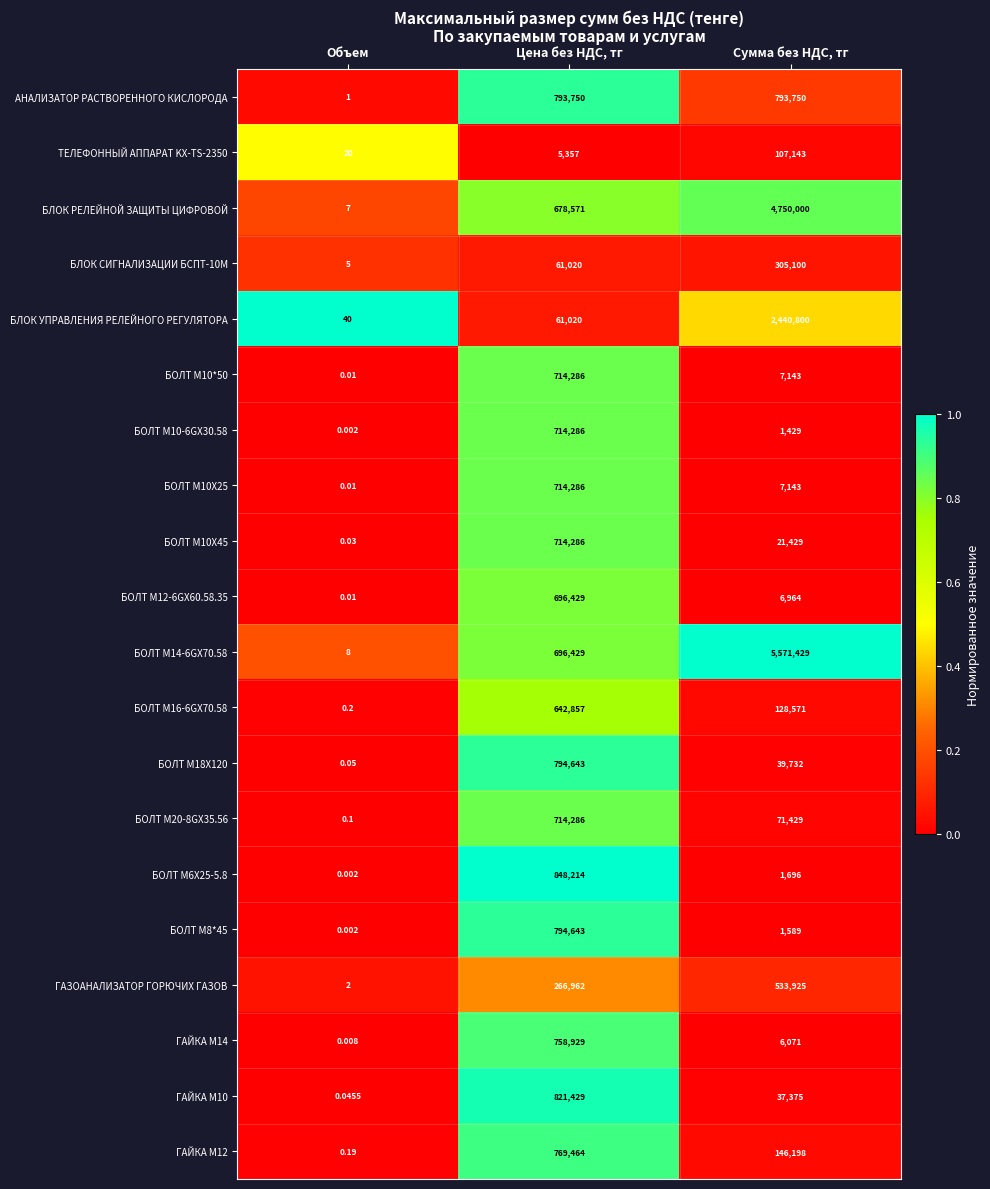

At which category is the sum across all series the highest?

Сумма без НДС, тг